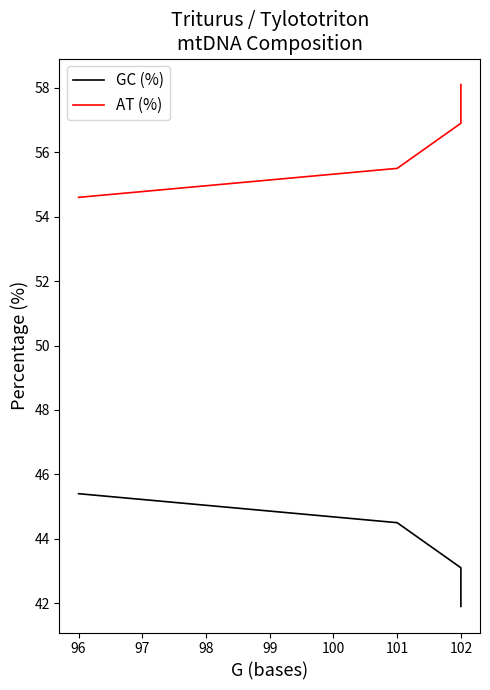

True or false: AT (%) and GC (%) intersect in this chart.

False